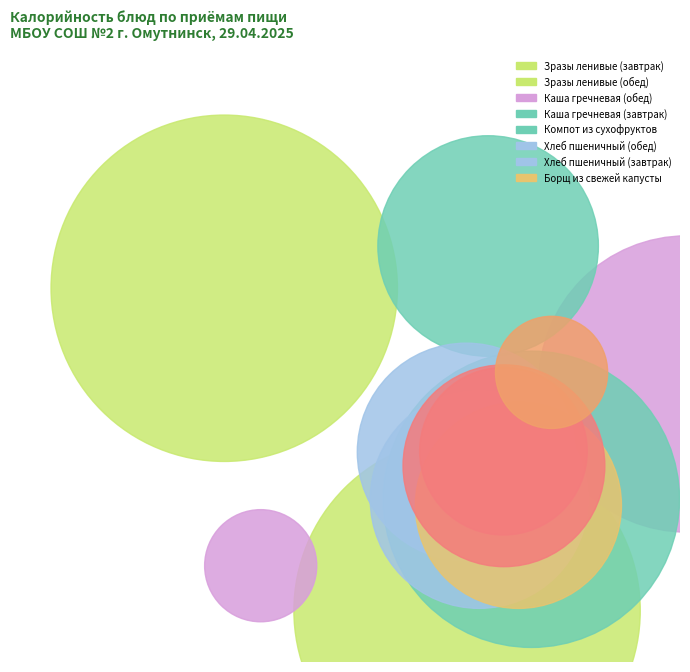

Approximately how many times larger is the value at Зразы ленивые (завтрак) compared to Компот из сухофруктов?

2.5